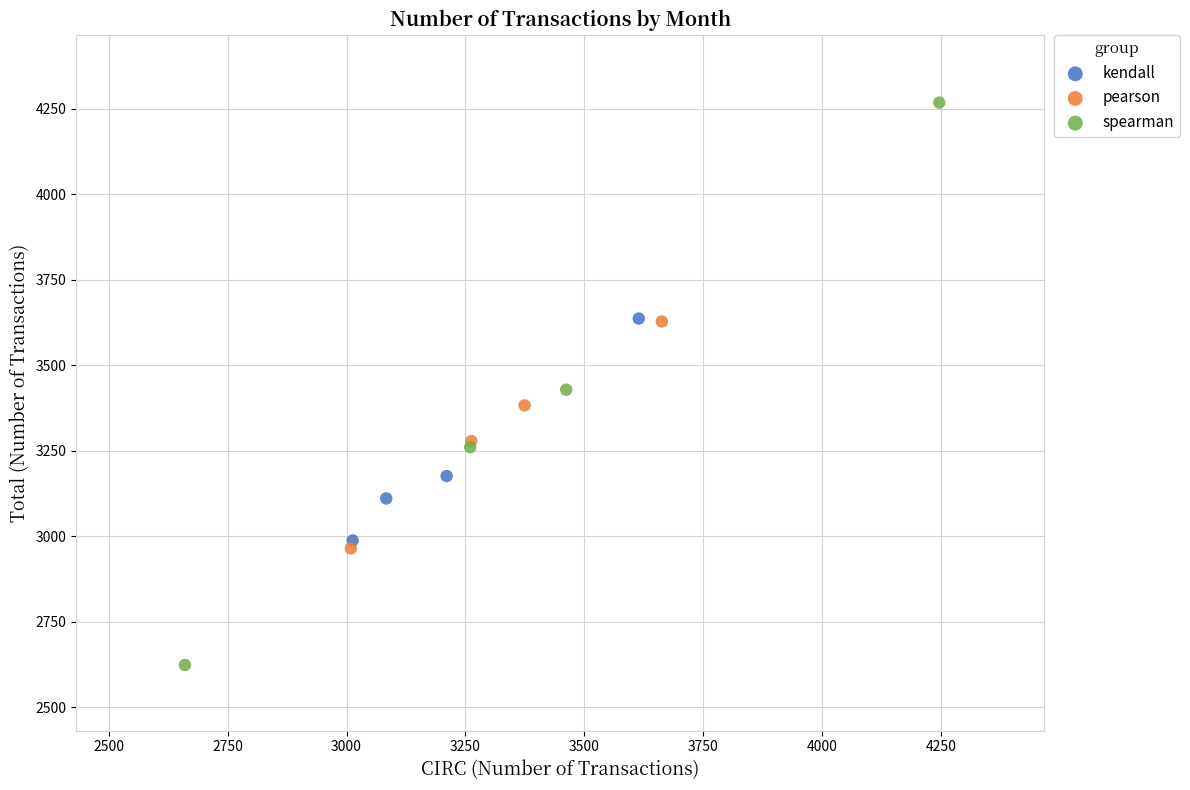

Which series reaches the minimum Y coordinate?

spearman